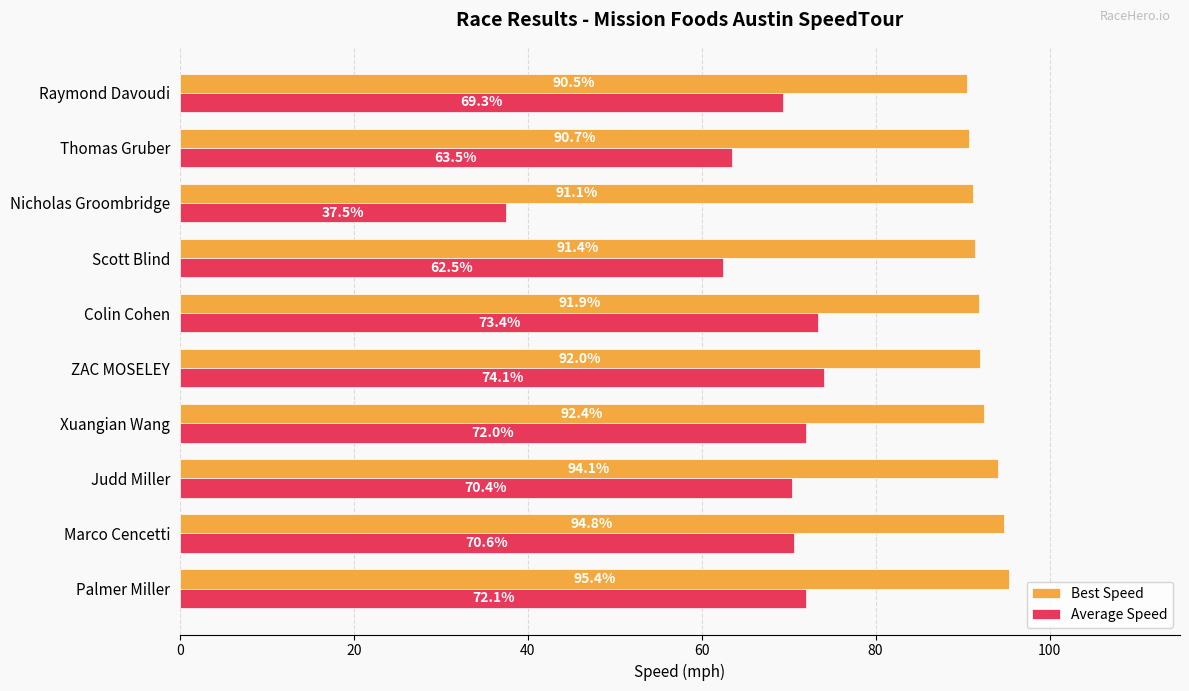

List the labels in order of Best Speed value, smallest first.

Raymond Davoudi, Thomas Gruber, Nicholas Groombridge, Scott Blind, Colin Cohen, ZAC MOSELEY, Xuangian Wang, Judd Miller, Marco Cencetti, Palmer Miller